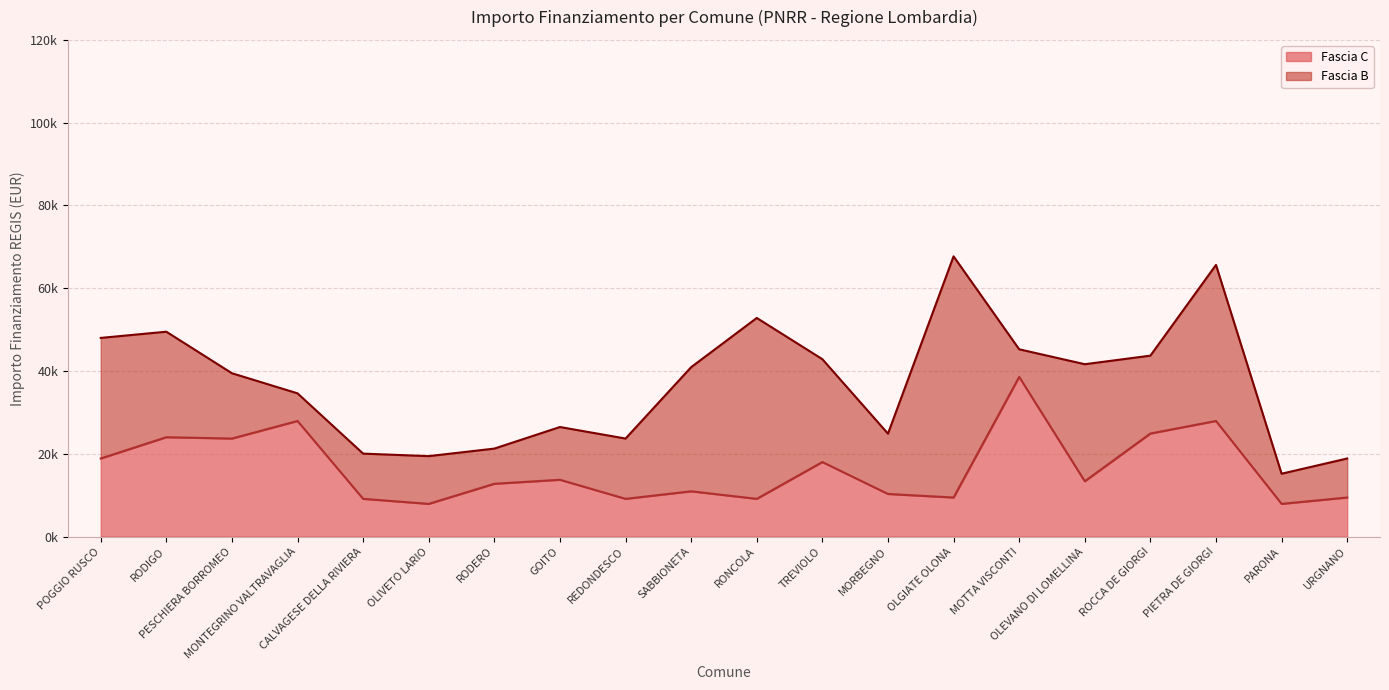

True or false: the data shows 9561 at RODIGO.

False